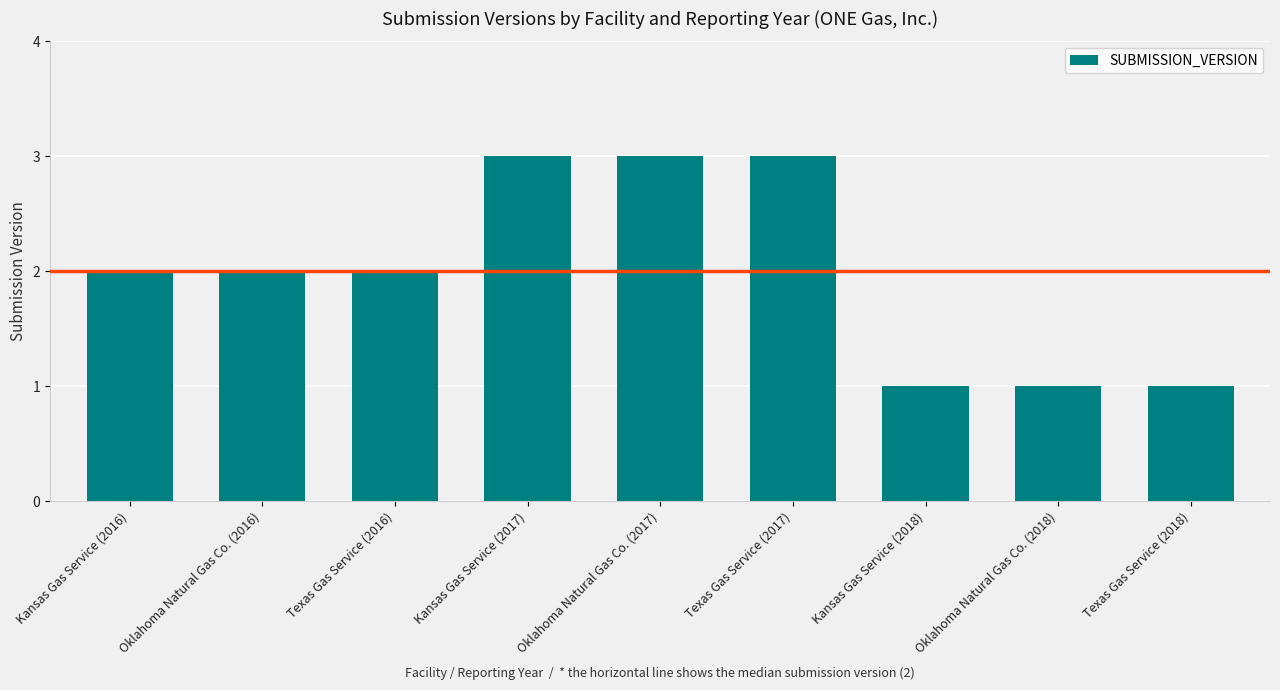

What is the greatest value displayed?

3